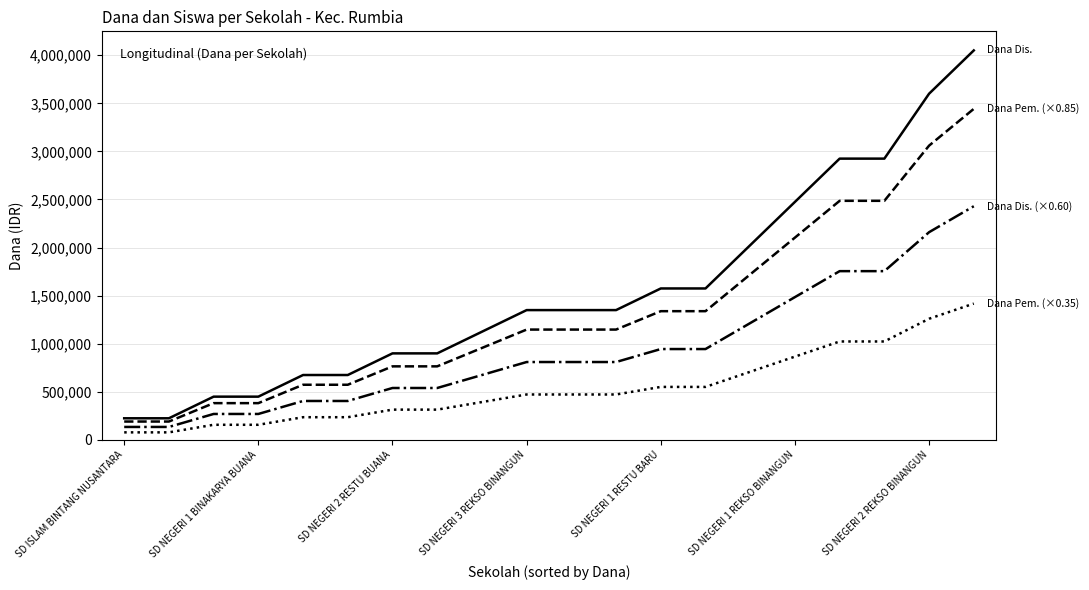

What is the maximum value shown in the chart?

4050000.0